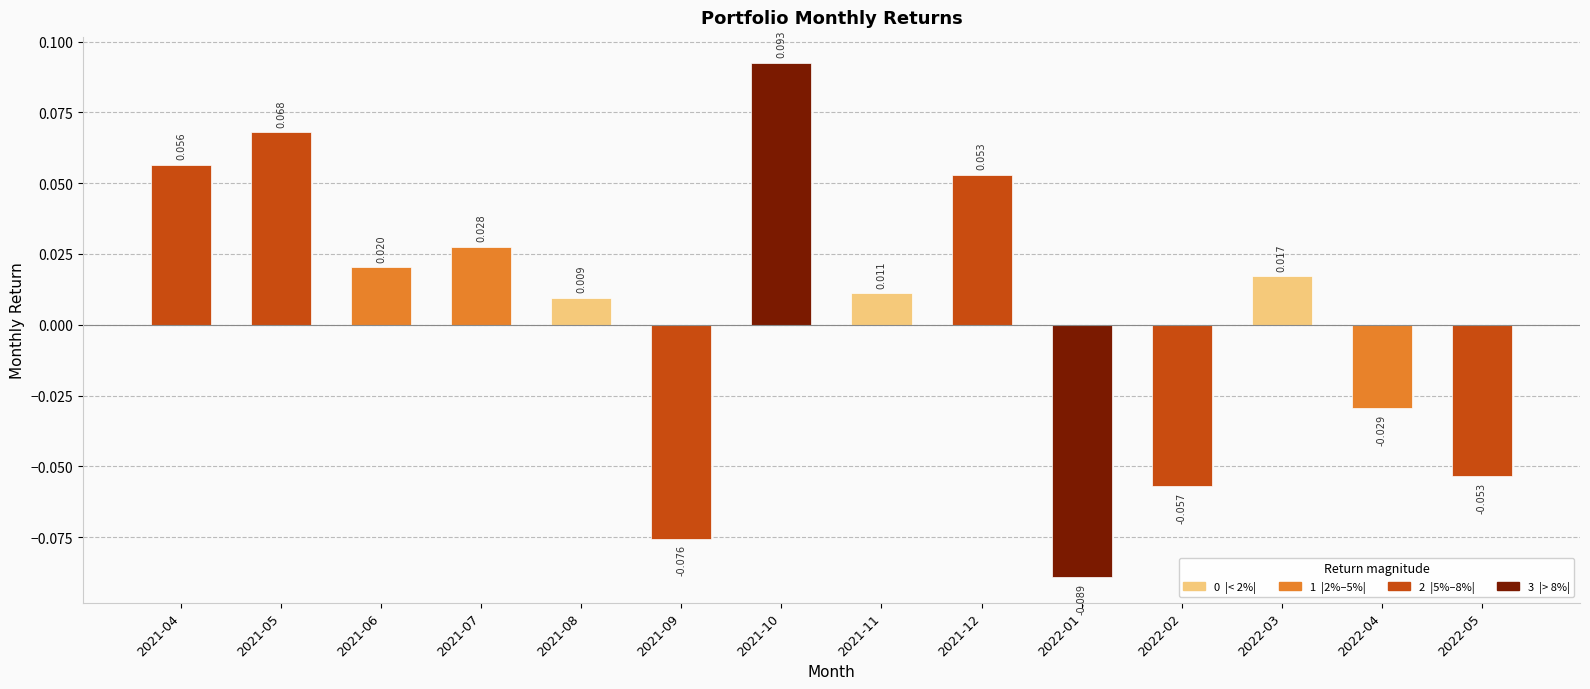

True or false: the data shows -0.1 at 2022-05.

False